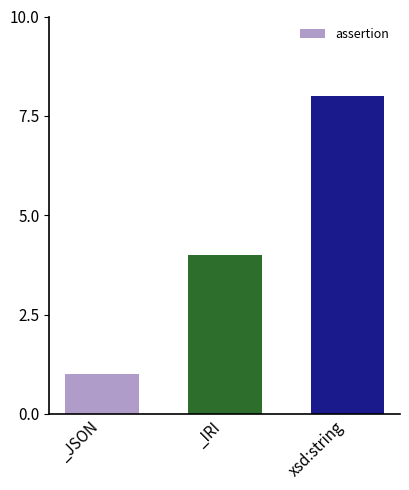

What is the difference between the maximum and minimum values?

7